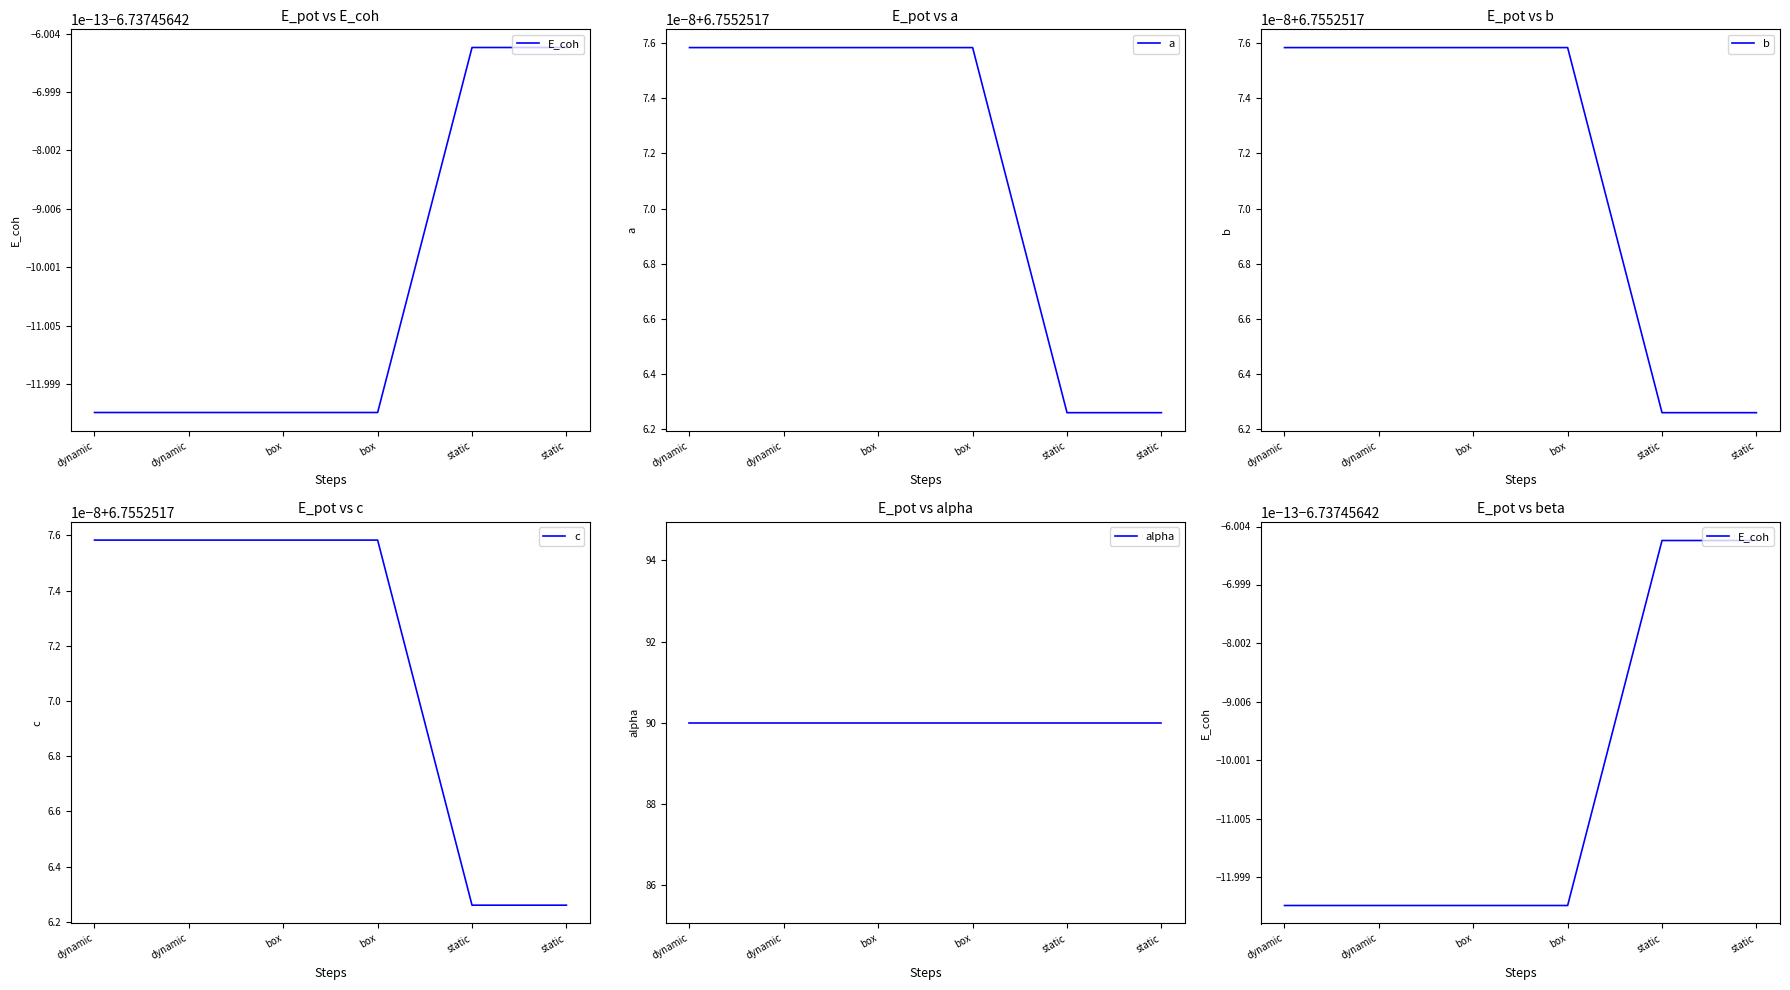

True or false: a and c cross at least once.

False